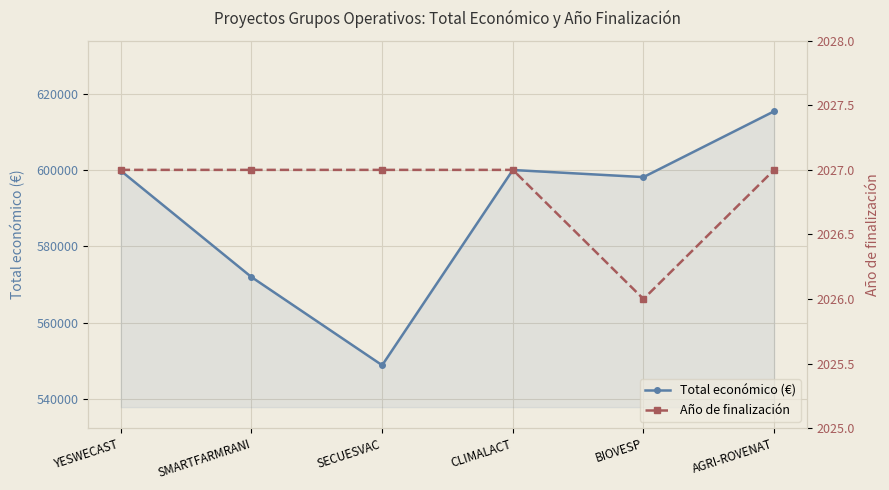

What is the lowest value of the Total económico (€) series?

548889